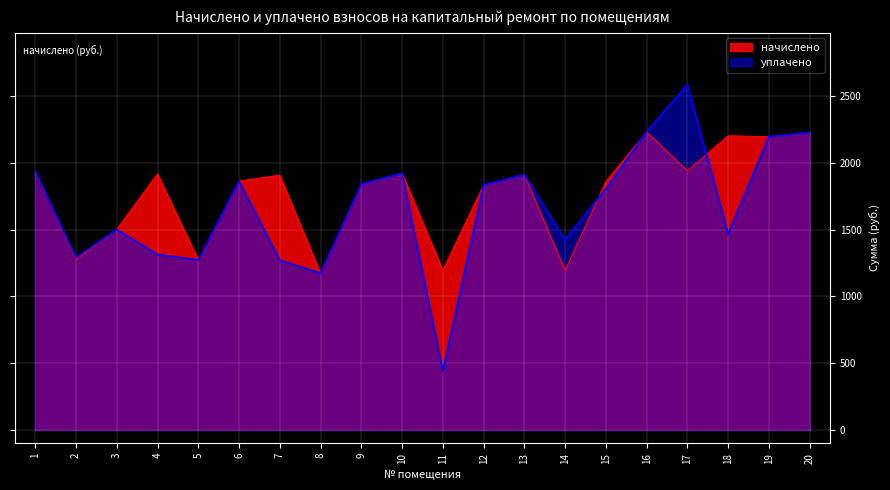

Where does the начислено series first go above 1906?

1